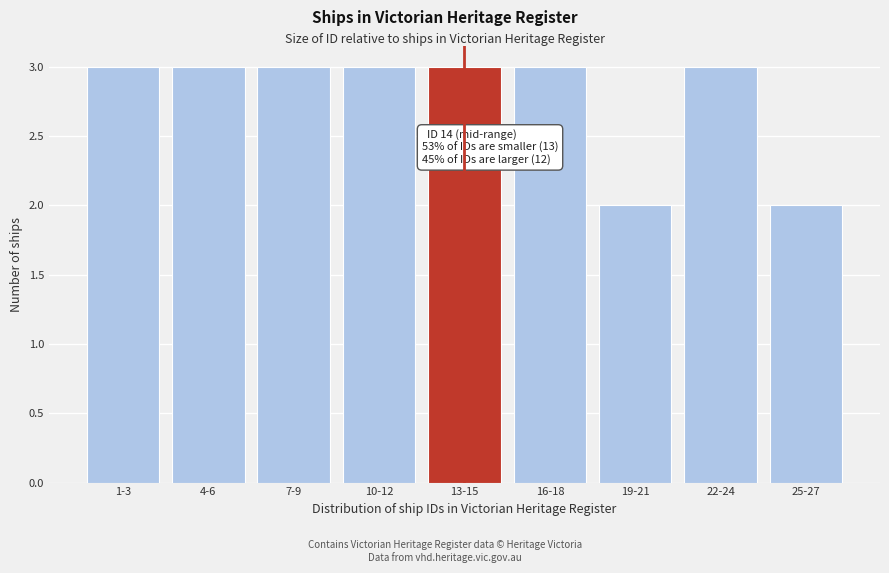

Reading left to right, what are all the values shown in this chart?

1-3=3	4-6=3	7-9=3	10-12=3	13-15=3	16-18=3	19-21=2	22-24=3	25-27=2